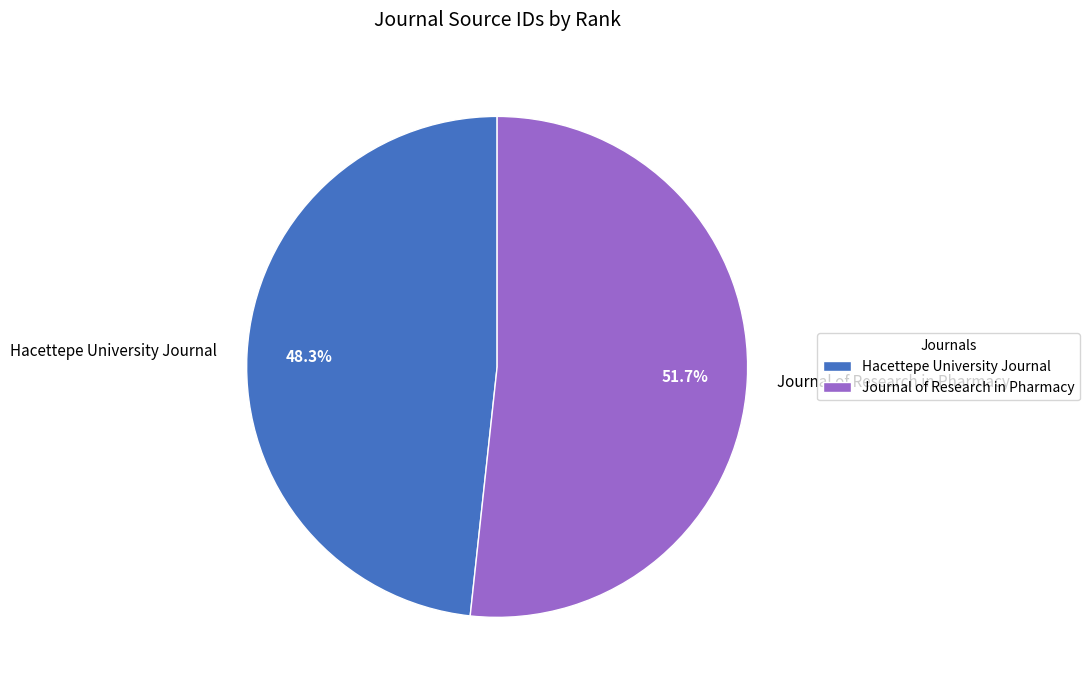

To the nearest percent, what is the difference between the largest and smallest slice percentages?

3%